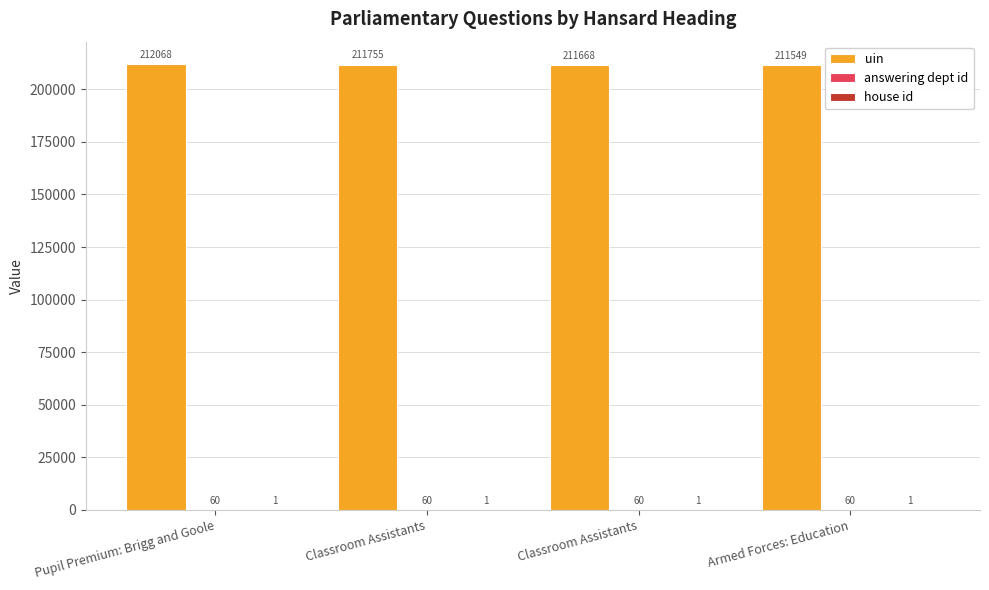

Reading left to right, list all the values displayed in this chart.

uin: Pupil Premium: Brigg and Goole=212068	Classroom Assistants=211755	Classroom Assistants=211668	Armed Forces: Education=211549
answering dept id: Pupil Premium: Brigg and Goole=60	Classroom Assistants=60	Classroom Assistants=60	Armed Forces: Education=60
house id: Pupil Premium: Brigg and Goole=1	Classroom Assistants=1	Classroom Assistants=1	Armed Forces: Education=1